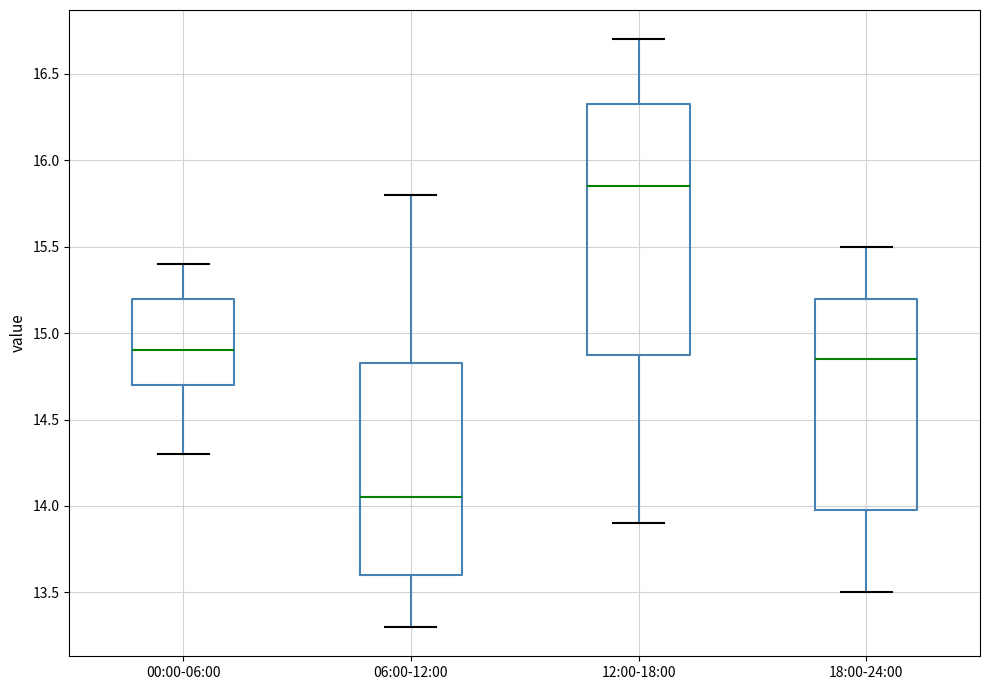

Which box has the highest median line?

12:00-18:00